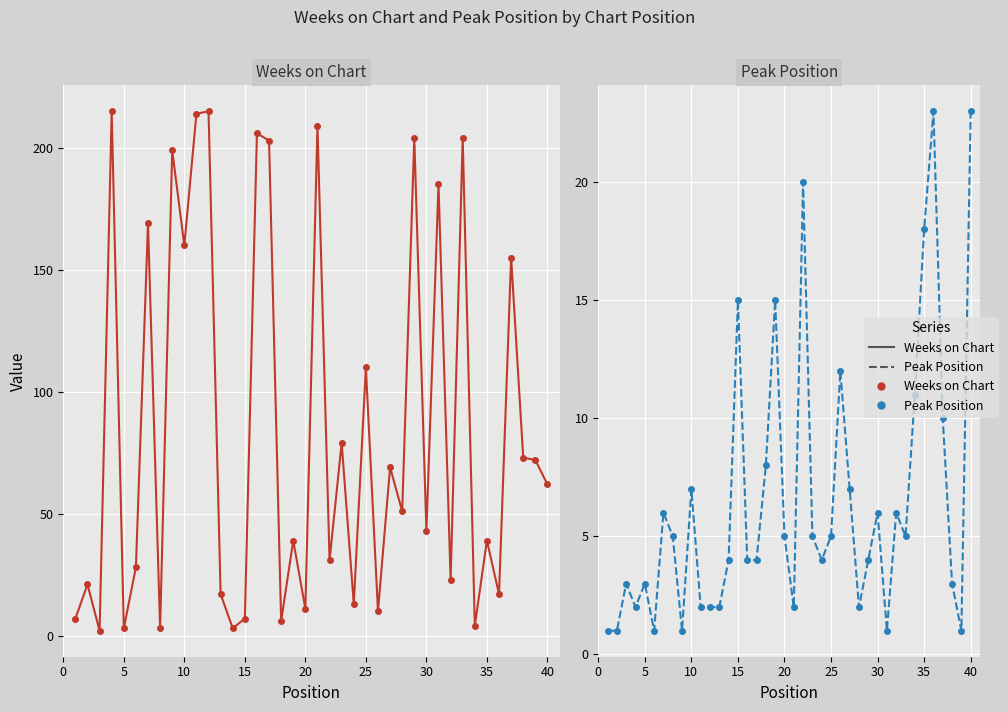

How many interior local peaks does the Weeks on Chart series have?

16